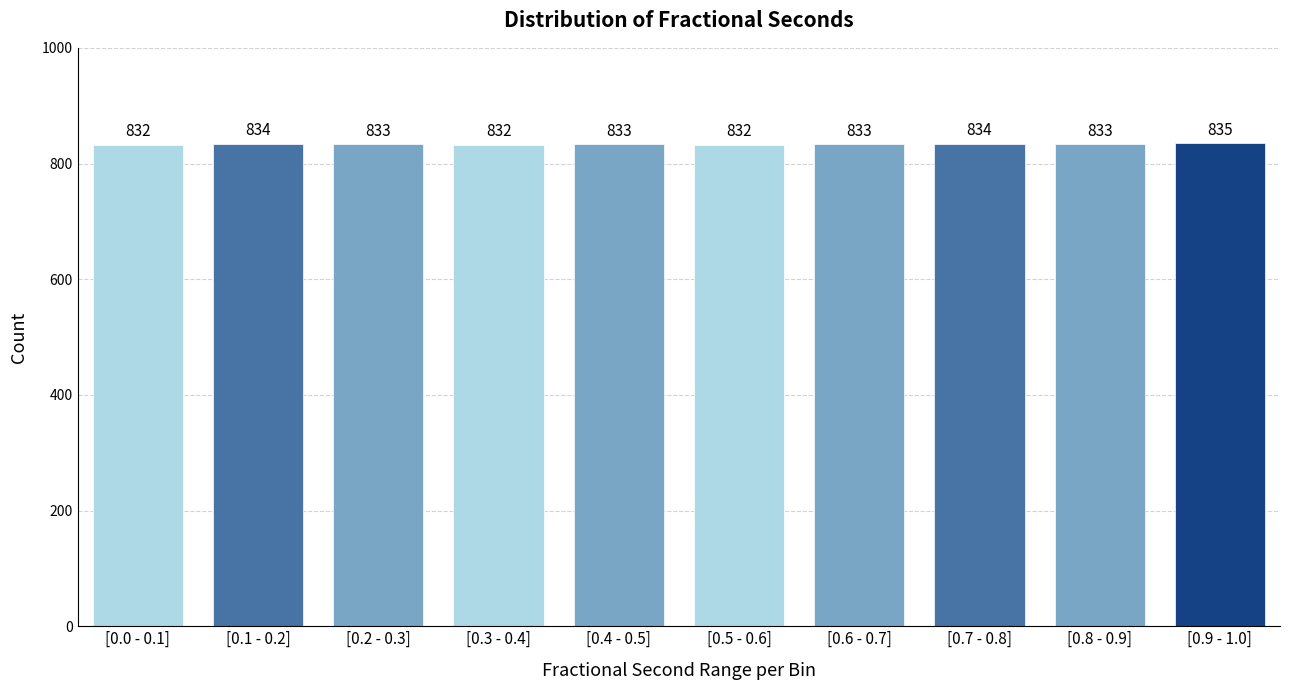

Reading left to right, transcribe all the data shown in this chart.

[0.0 - 0.1]=832	[0.1 - 0.2]=834	[0.2 - 0.3]=833	[0.3 - 0.4]=832	[0.4 - 0.5]=833	[0.5 - 0.6]=832	[0.6 - 0.7]=833	[0.7 - 0.8]=834	[0.8 - 0.9]=833	[0.9 - 1.0]=835